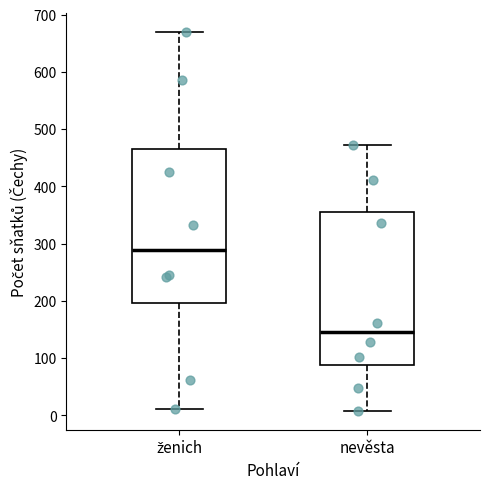

Reading left to right, read every box against the y-axis: the position of its median line, the range the box covers, and the ends of its whiskers. The values are not printed on the chart, so give them approximately, as read against the axis.

ženich: median 290, box 200 to 470, whiskers 10 to 670
nevěsta: median 150, box 90 to 350, whiskers 10 to 470